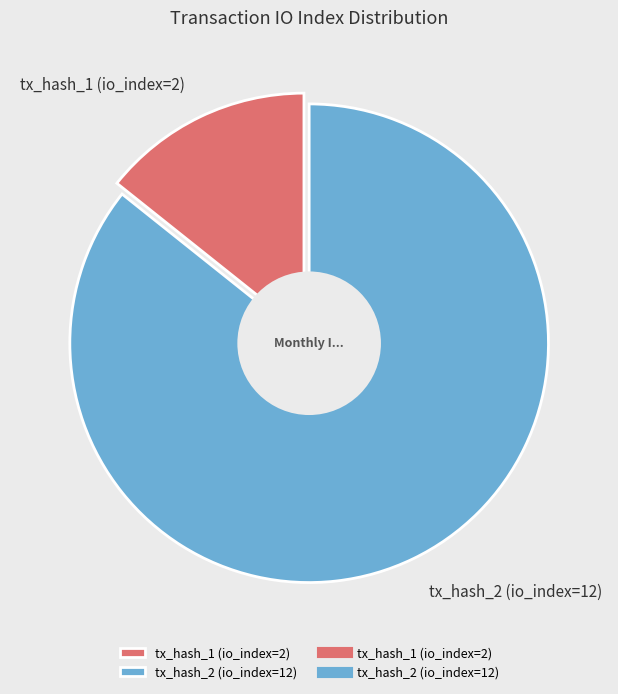

What is the smallest slice in the pie chart?

tx_hash_1 (io_index=2)